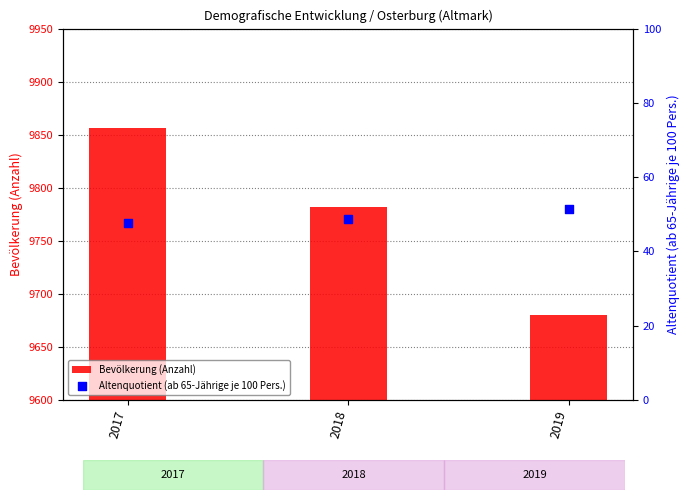

At how many categories does at least one series exceed 7565?

3